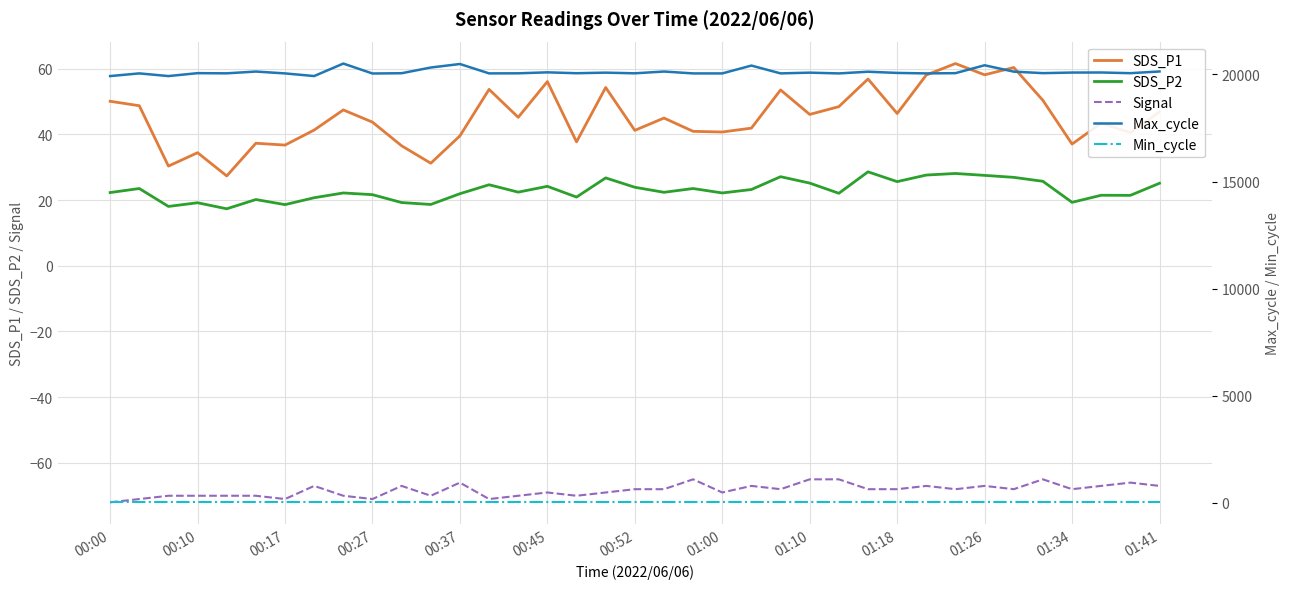

Is the value of Signal at 23 greater than the value of Max_cycle at 22?

No